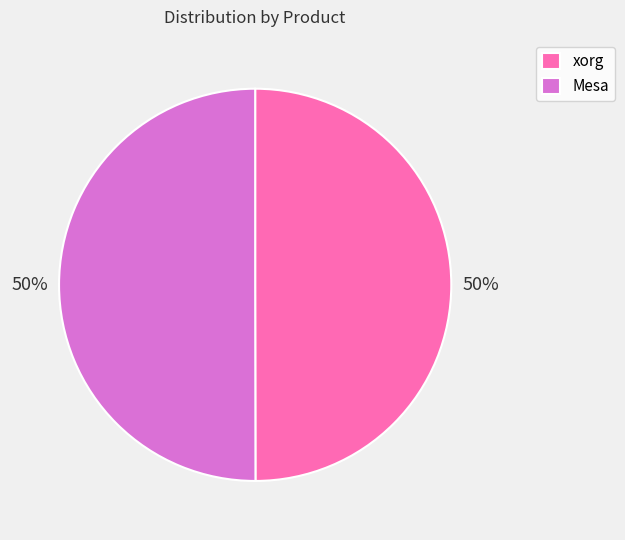

Approximately how many times larger is the value at xorg compared to Mesa?

1.0